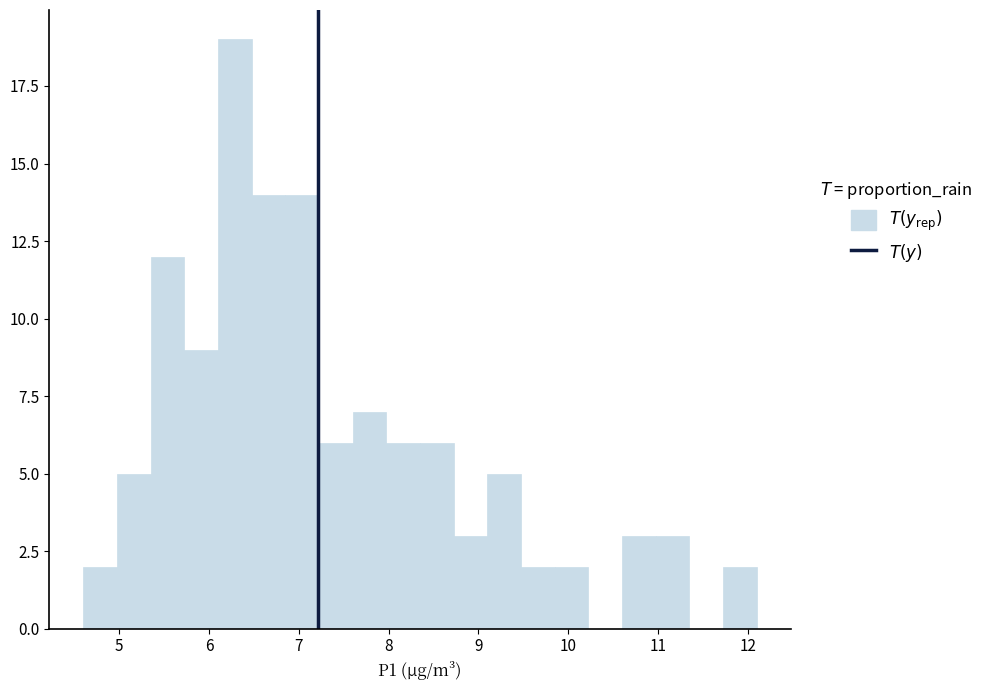

Read against the x-axis, roughly where is the centre of the tallest bar?

6.3